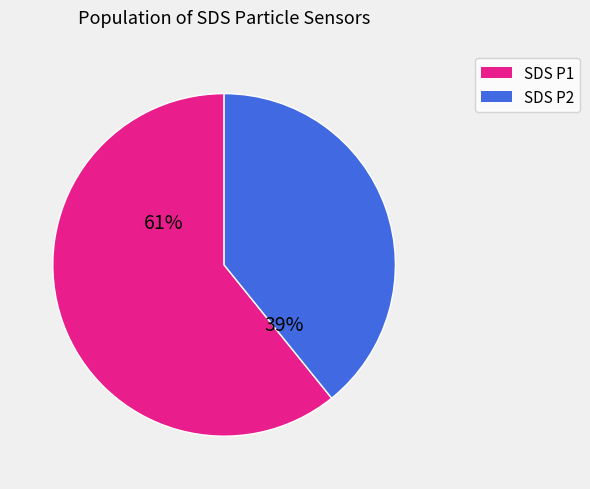

Count the number of slices in the pie.

2